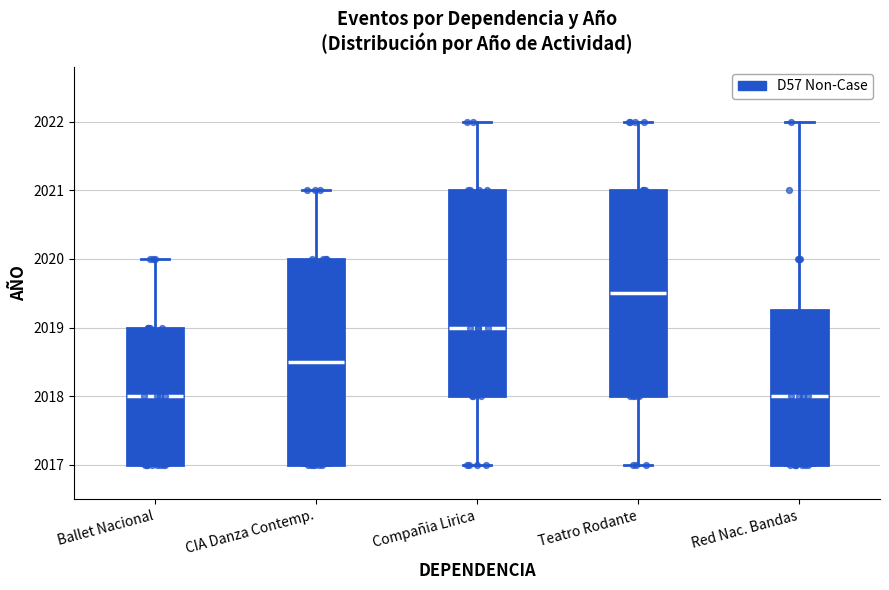

Reading left to right, read every box against the y-axis: the position of its median line, the range the box covers, and the ends of its whiskers. The values are not printed on the chart, so give them approximately, as read against the axis.

Ballet Nacional: median 2018.0, box 2017.0 to 2019.0, whiskers 2017.0 to 2020.0
CIA Danza Contemp.: median 2018.5, box 2017.0 to 2020.0, whiskers 2017.0 to 2021.0
Compañia Lirica: median 2019.0, box 2018.0 to 2021.0, whiskers 2017.0 to 2022.0
Teatro Rodante: median 2019.5, box 2018.0 to 2021.0, whiskers 2017.0 to 2022.0
Red Nac. Bandas: median 2018.0, box 2017.0 to 2019.3, whiskers 2017.0 to 2022.0